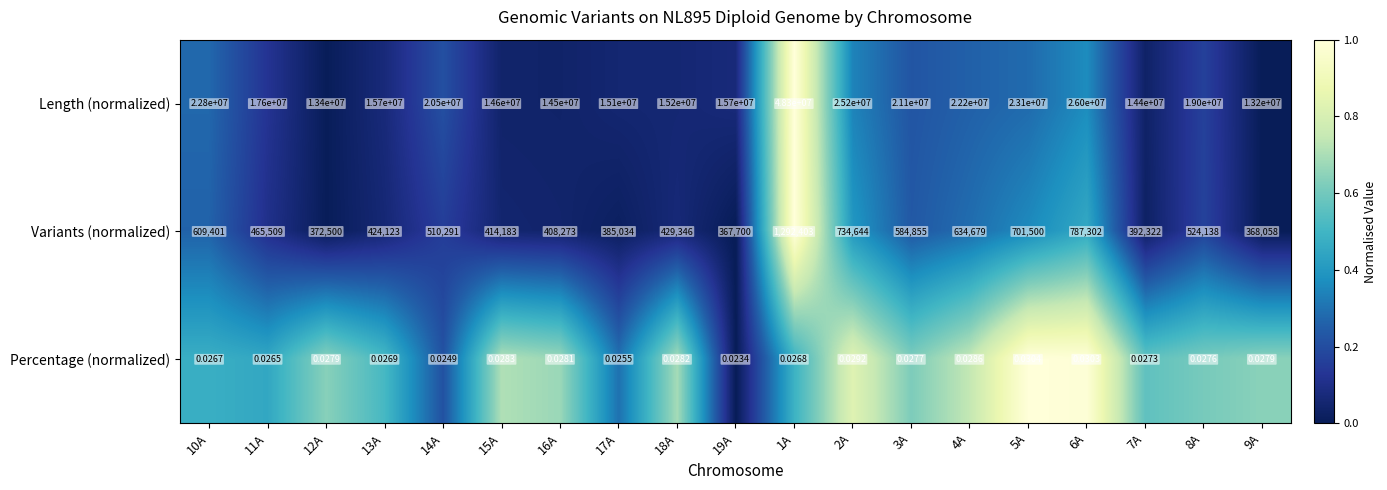

Which series changed the most between 8A and 9A?

Length (normalized)